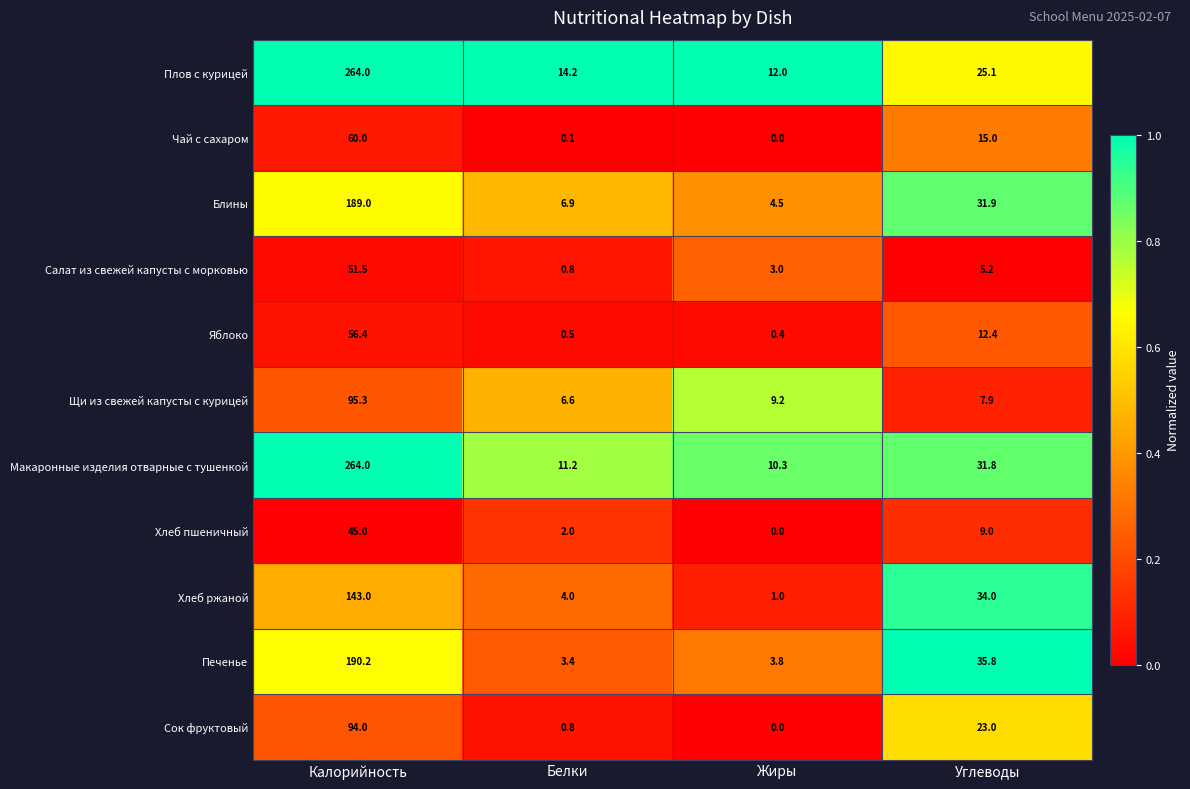

Between Жиры and Углеводы, which series saw the biggest shift?

Хлеб ржаной